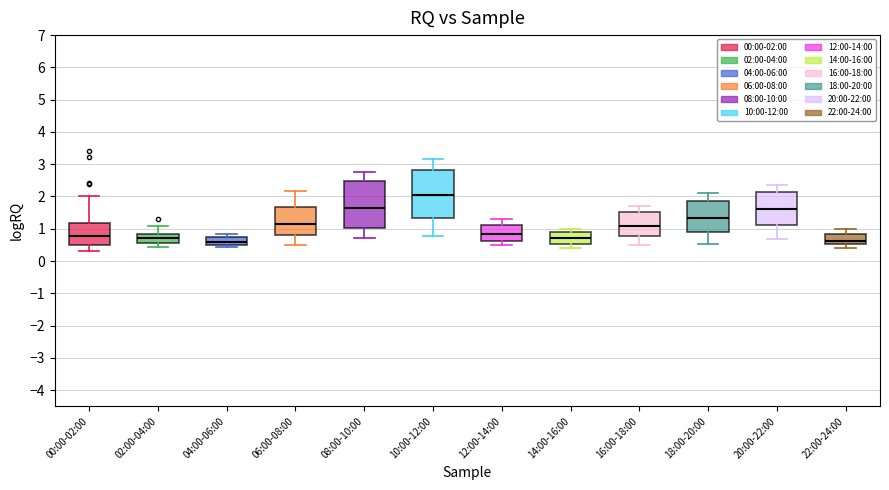

Where is the lower edge of the box for 08:00-10:00 on the y-axis? The values are not printed on the chart, so give them approximately, as read against the axis.

1.0